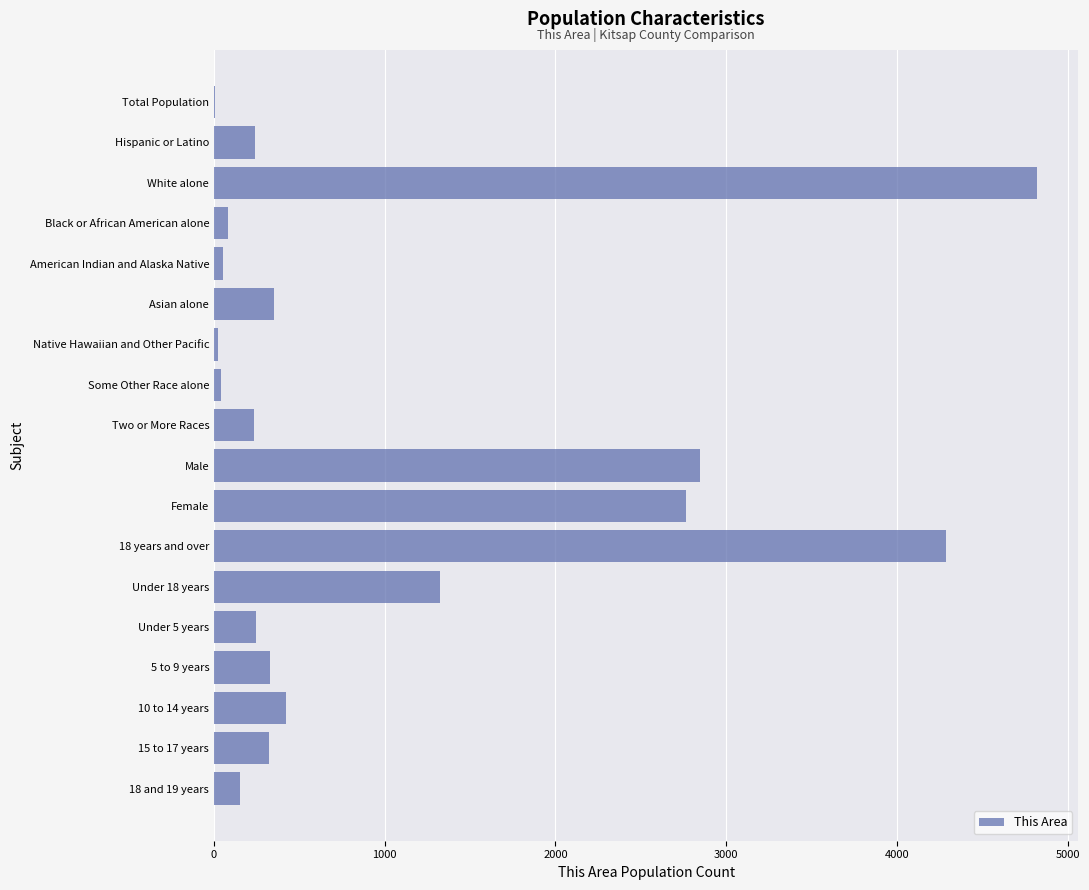

What is the greatest value displayed?

4822